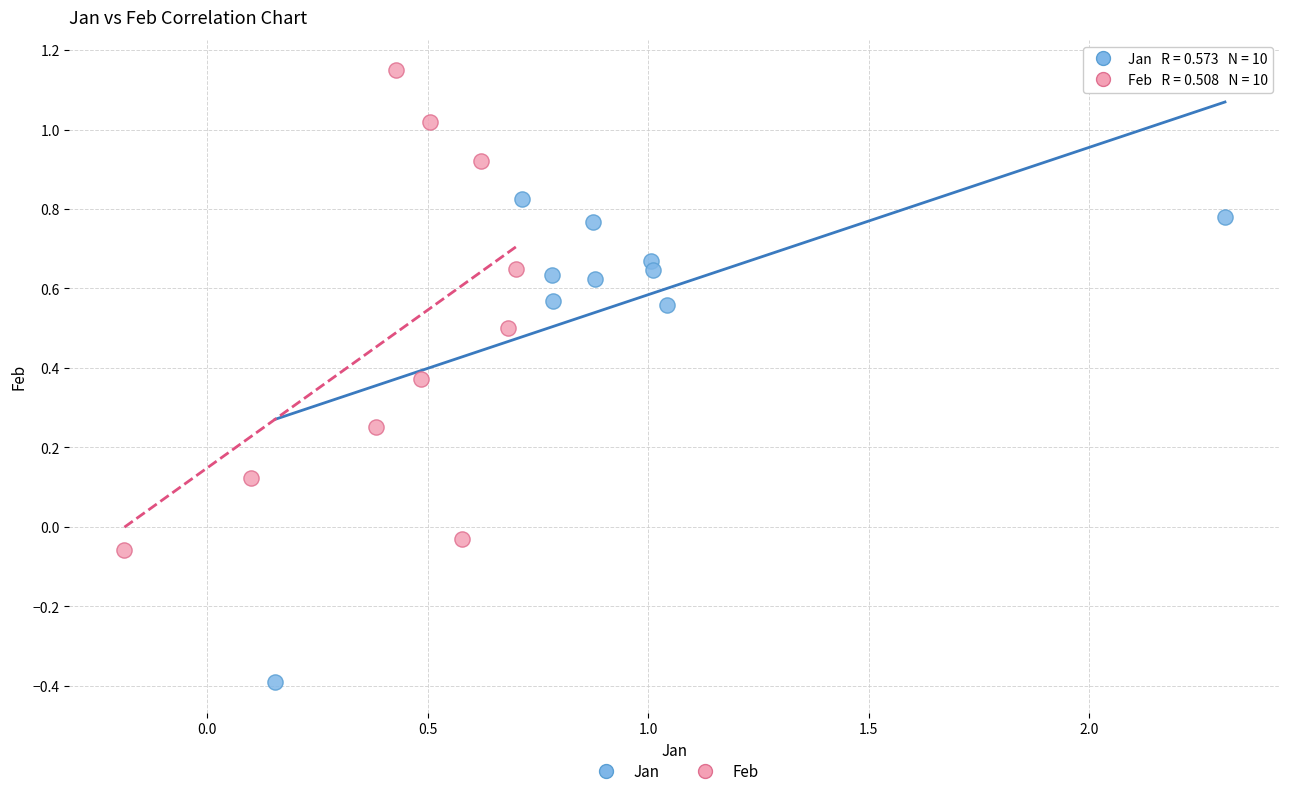

Which series contains the lowest Y value?

Jan